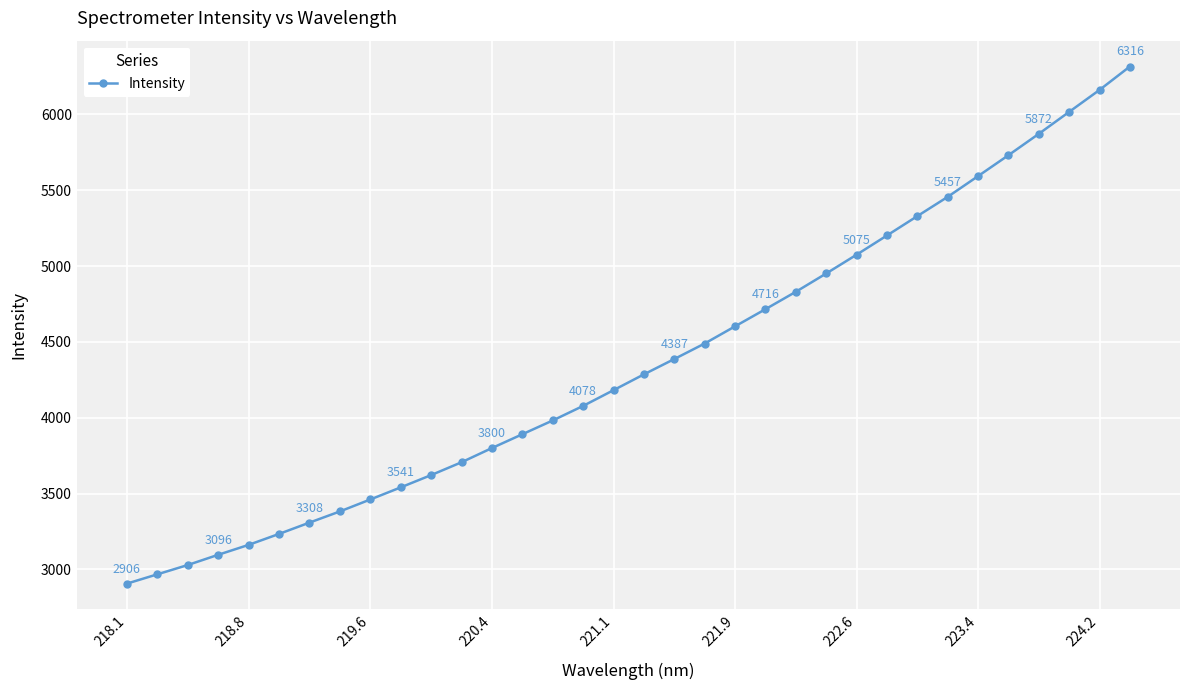

What is the greatest value displayed?

6316.4